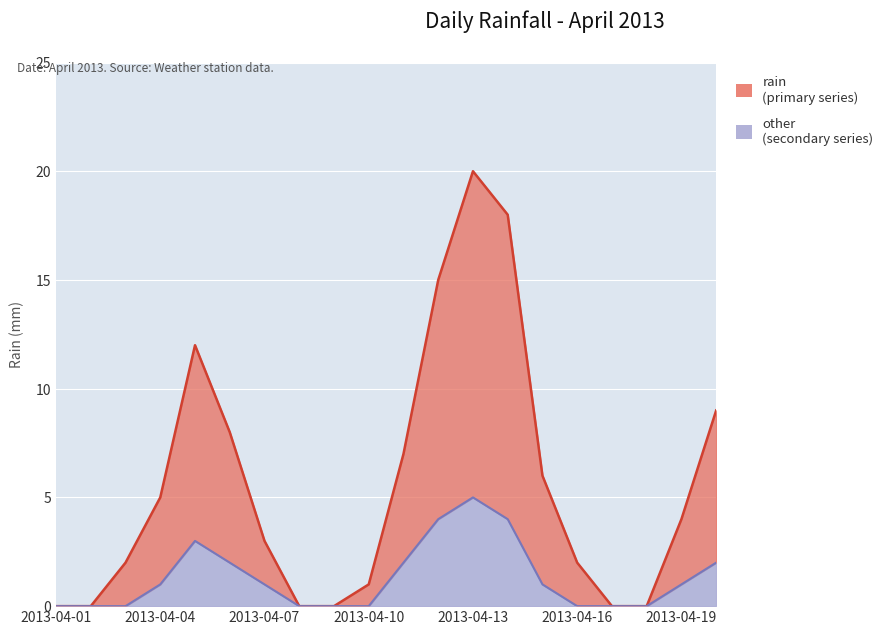

Reading left to right, what are all the values shown in this chart?

rain: 0	0	2	5	12	8	3	0	0	1	7	15	20	18	6	2	0	0	4	9
other: 0	0	0	1	3	2	1	0	0	0	2	4	5	4	1	0	0	0	1	2